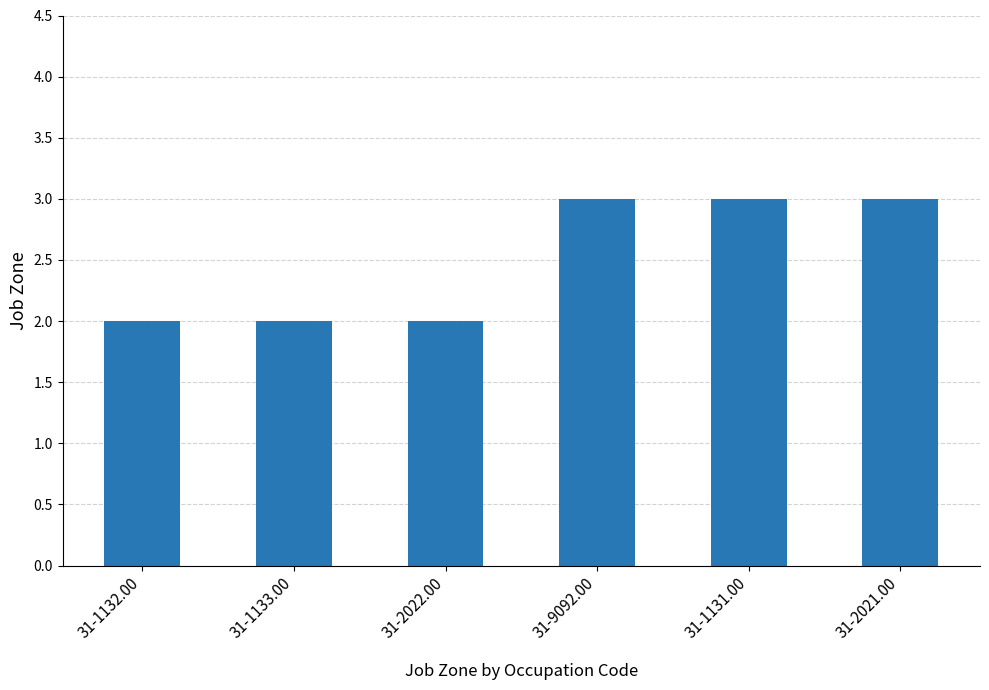

What is the difference between the maximum and minimum values?

1